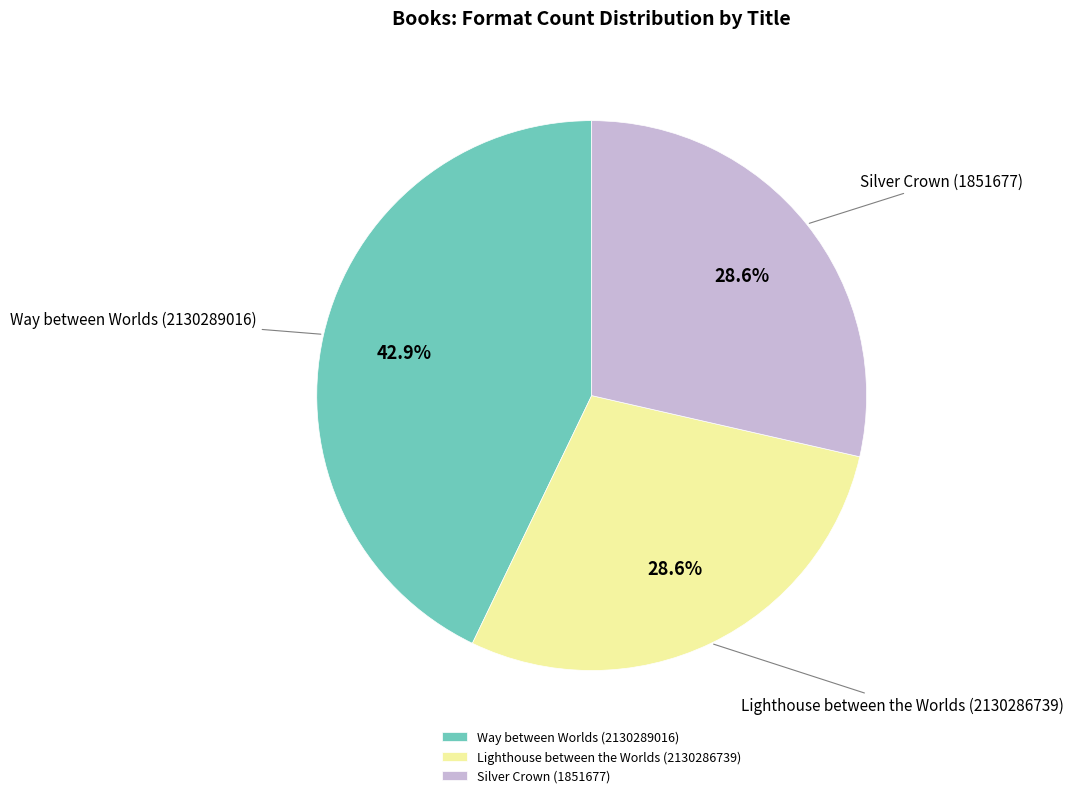

What is the largest slice in the pie chart?

Way between Worlds (2130289016)